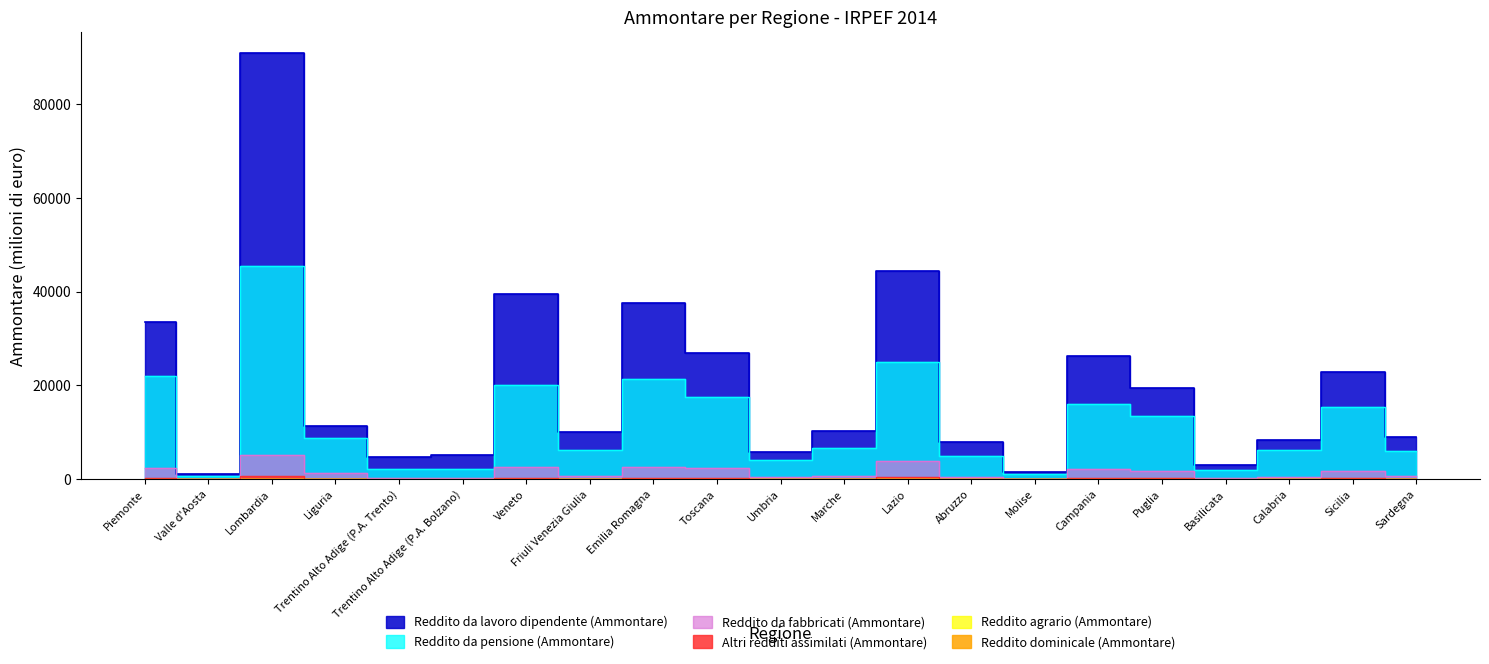

How many lines are shown in the chart?

6